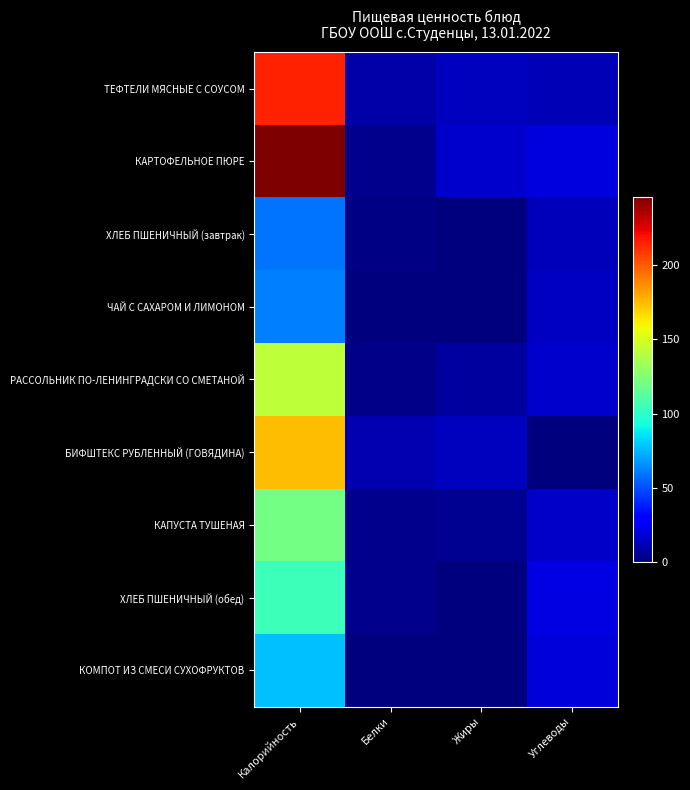

At which category does the chart reach its minimum across all series?

Жиры